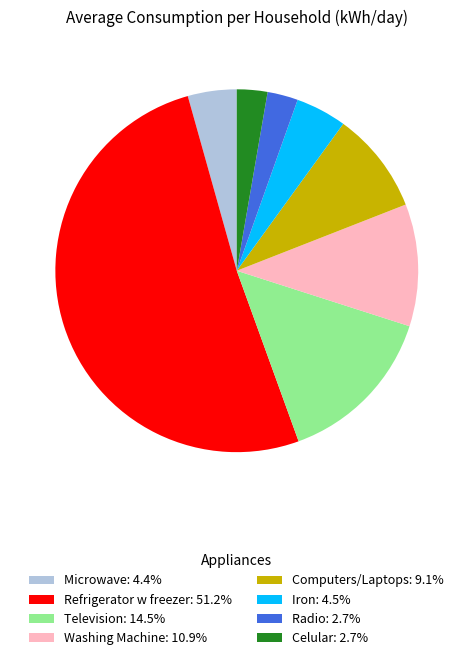

Does any single category account for the majority?

Yes